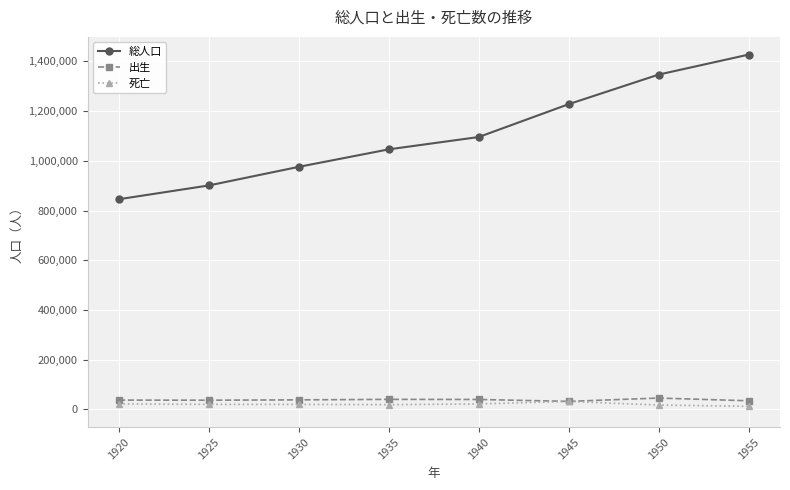

What is the difference between the maximum and minimum values in the 出生 series?

13376